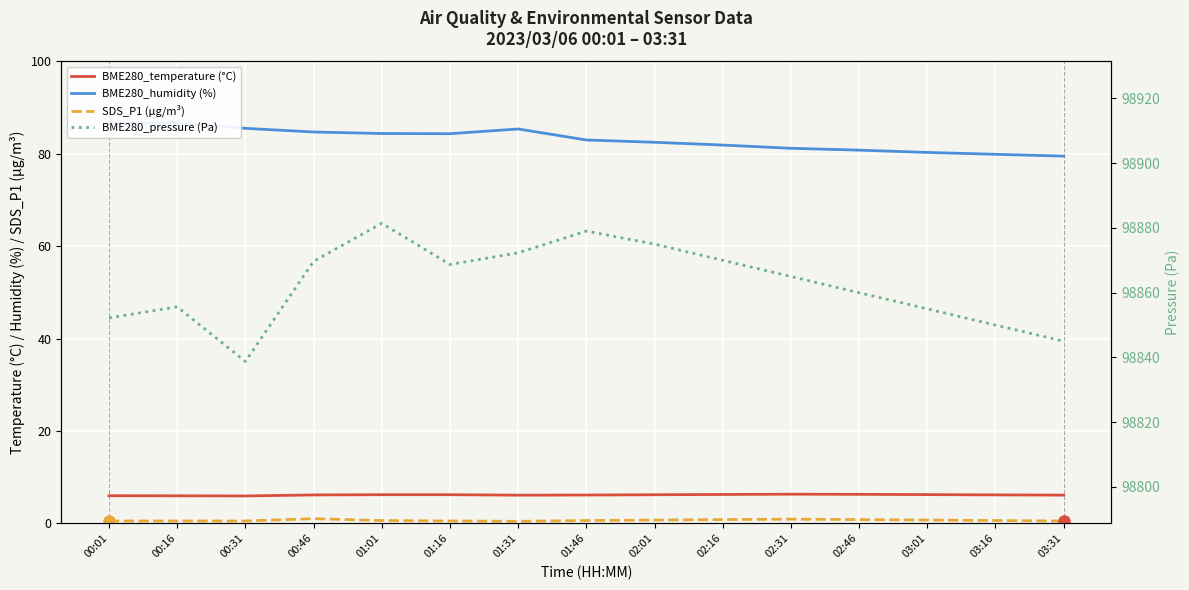

At how many categories does at least one series exceed 54943?

15